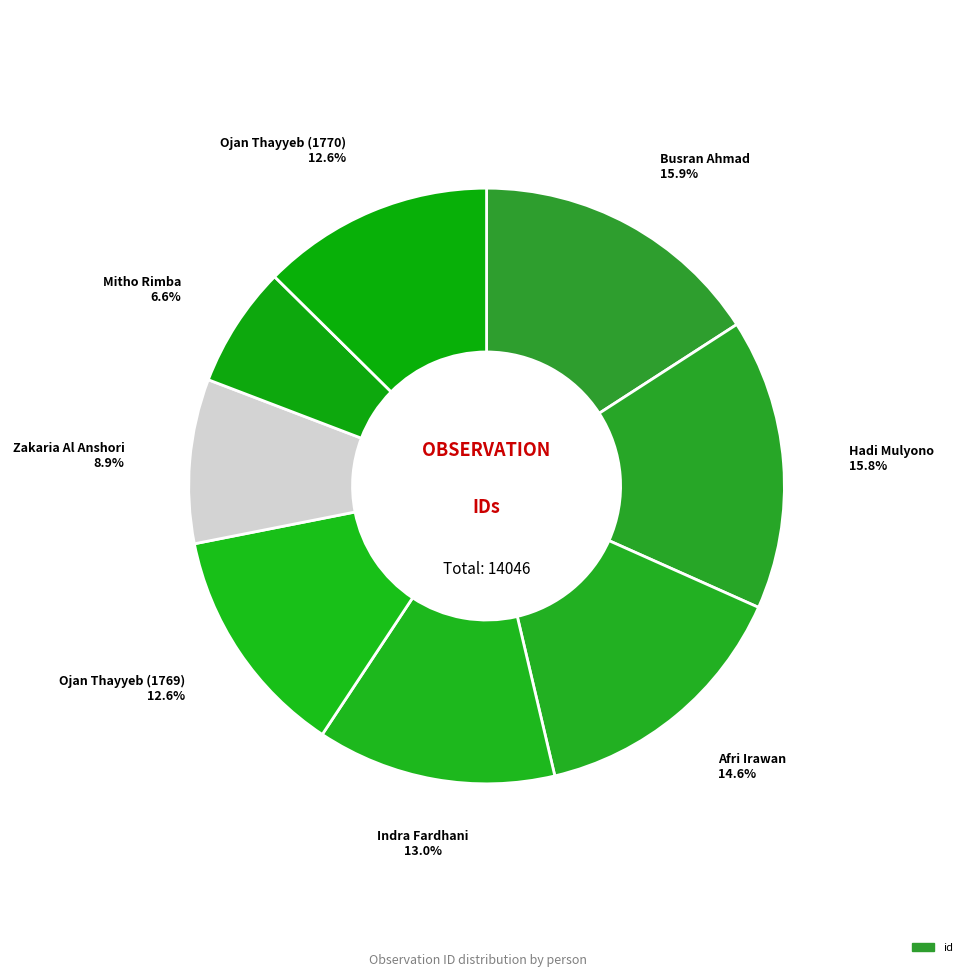

How many slices are in this pie chart?

8